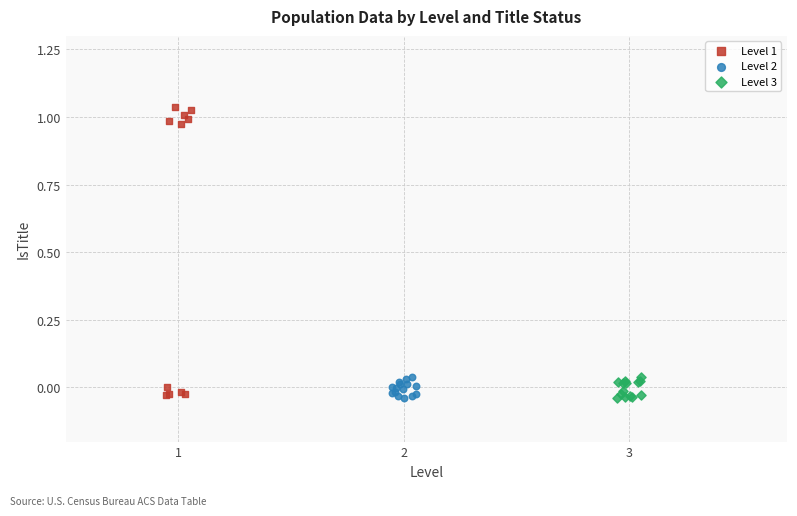

Which series has the widest spread of Y values?

Level 1